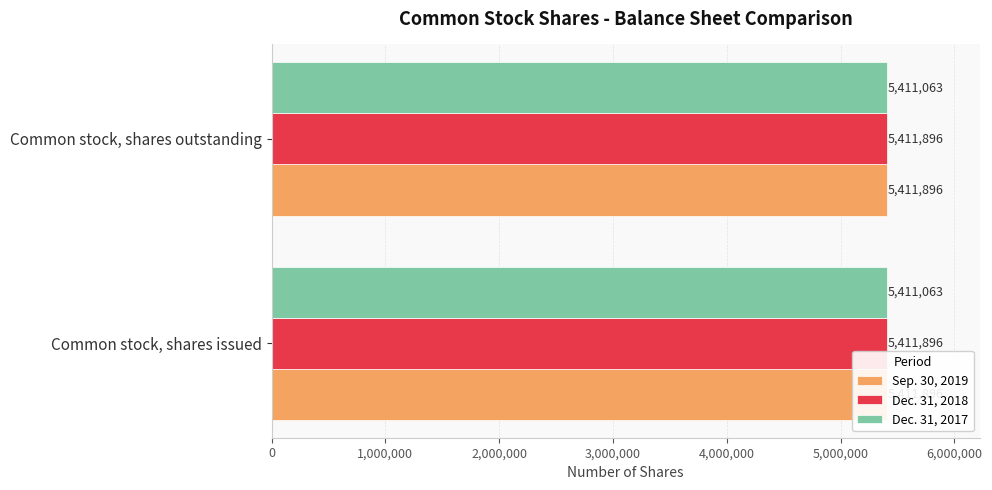

What is the label of the 1st bar from the right?

Common stock, shares outstanding